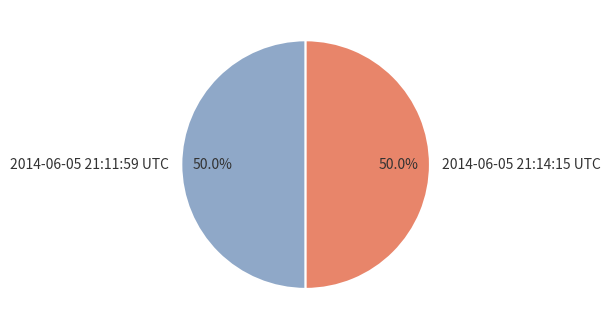

To the nearest percent, what portion does 2014-06-05 21:11:59 UTC represent?

50%